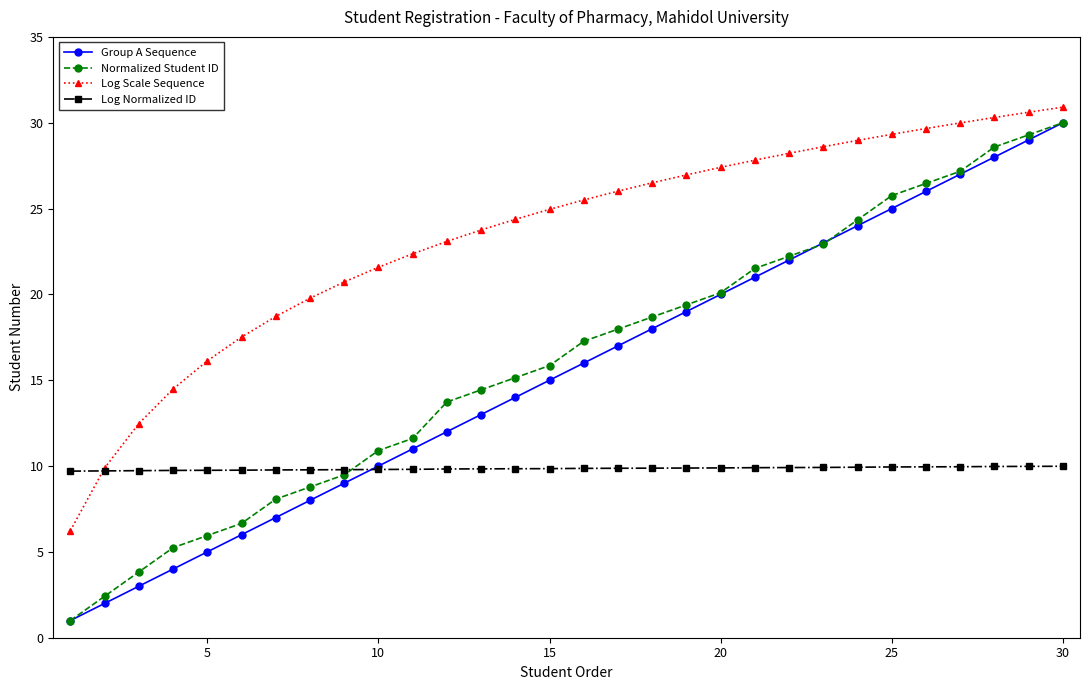

How many lines are shown in the chart?

4